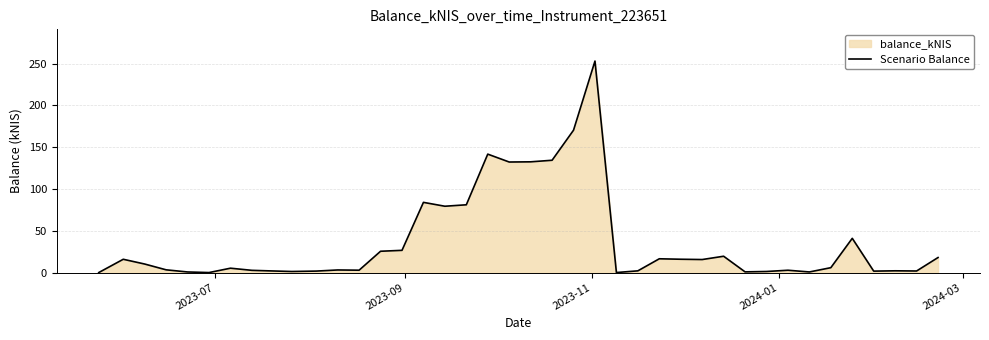

What is the difference between the maximum and minimum values?

252.9